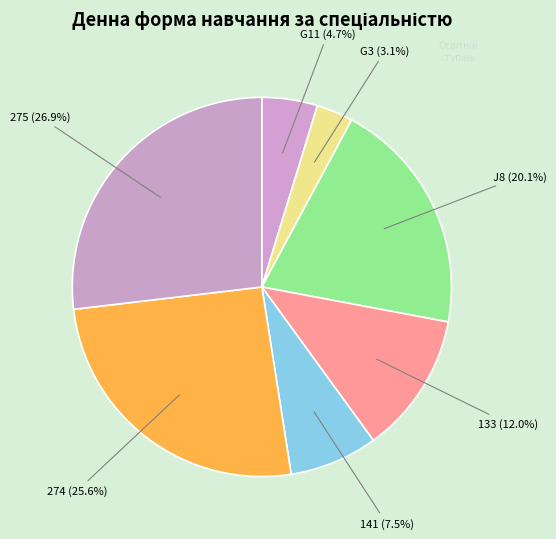

Is there a majority slice in this chart?

No